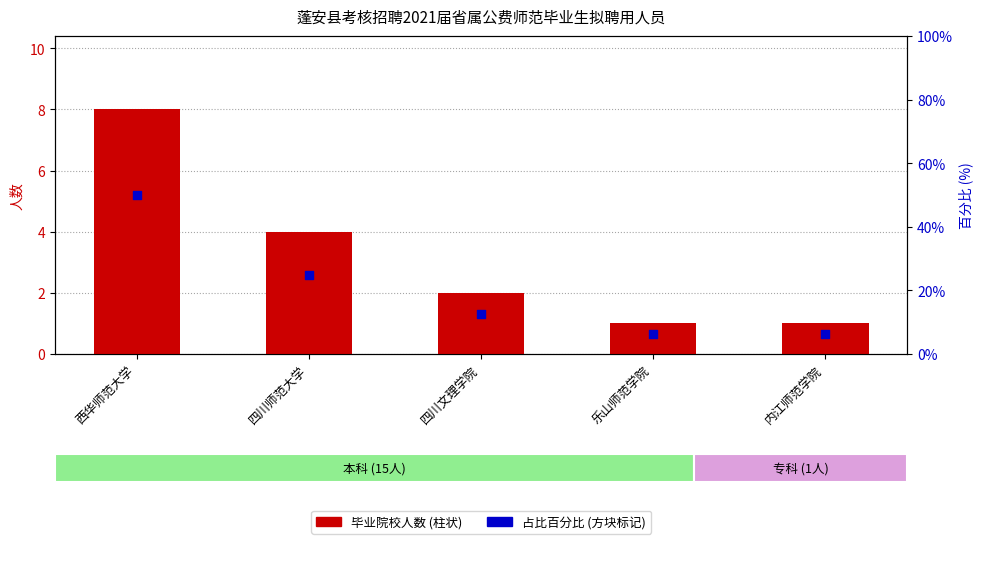

What are all the series names shown in the legend?

毕业院校人数, 占比百分比